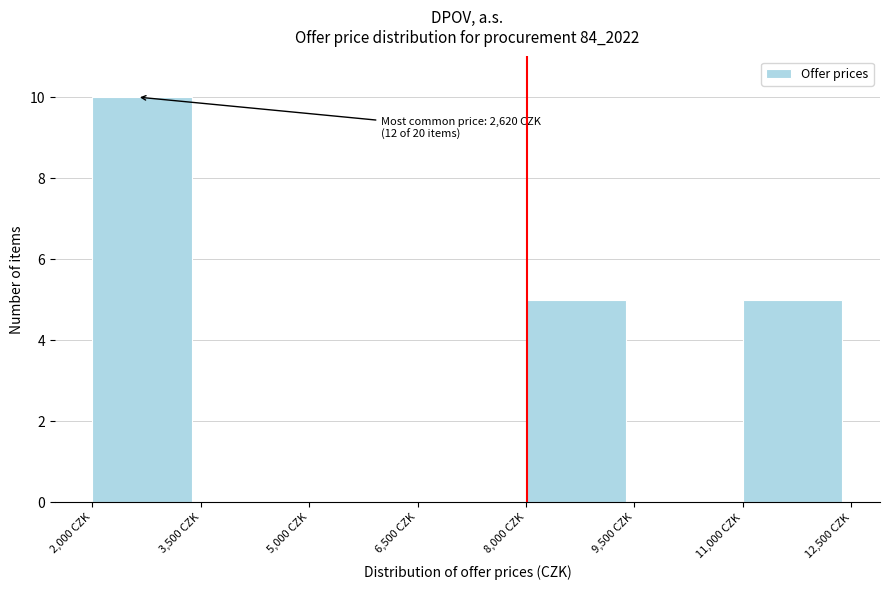

Which range on the x-axis has the tallest bar?

2000 to 3500